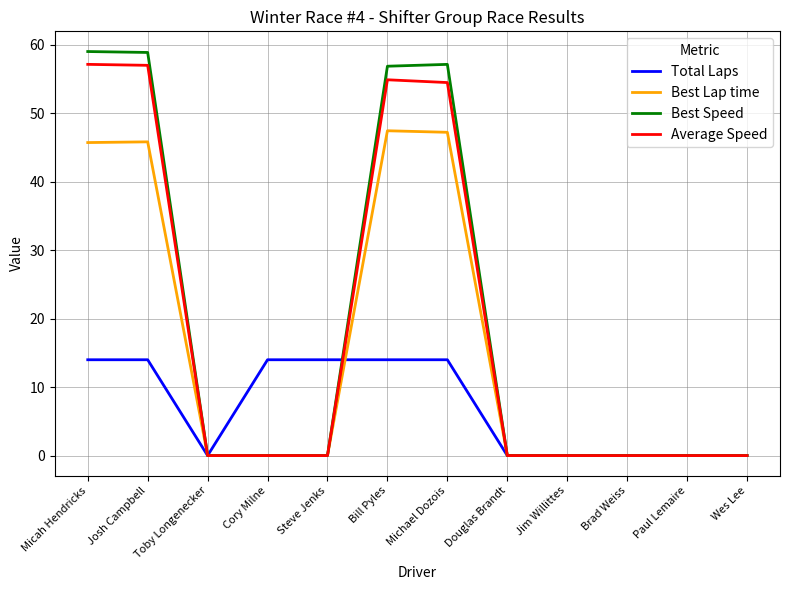

What is the sum of all Best Speed values?

232.0